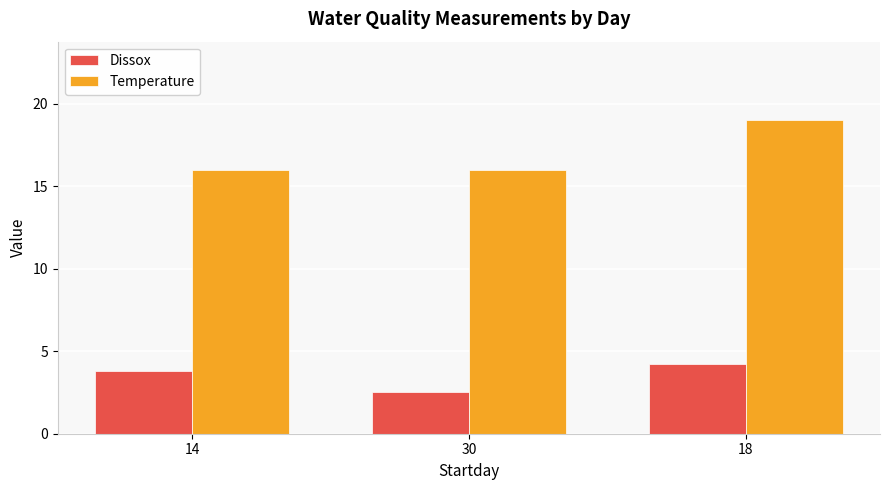

At how many categories does at least one series exceed 15?

3